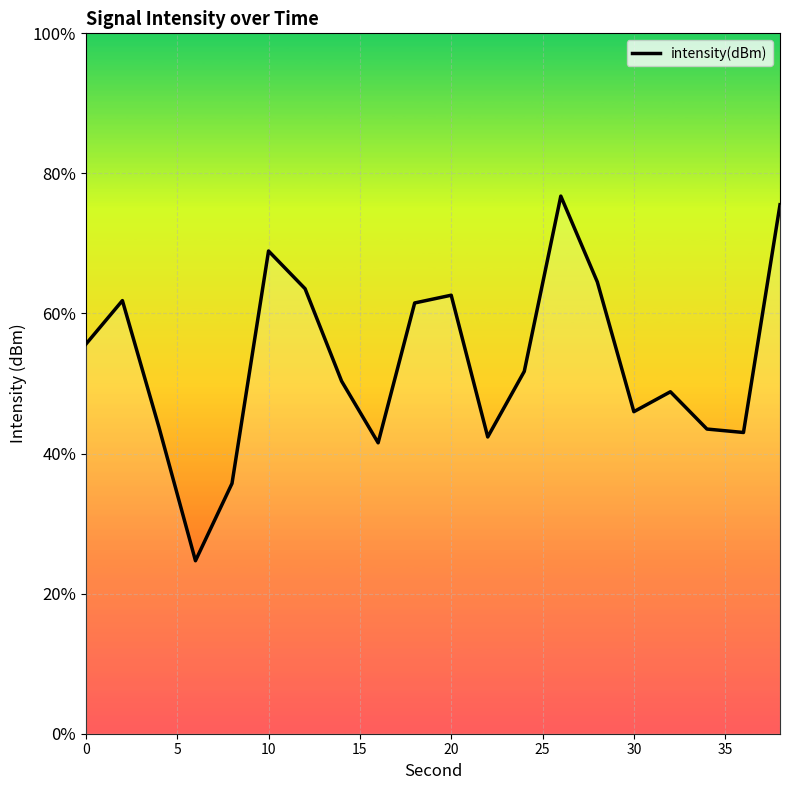

How many distinct data groups are displayed?

1